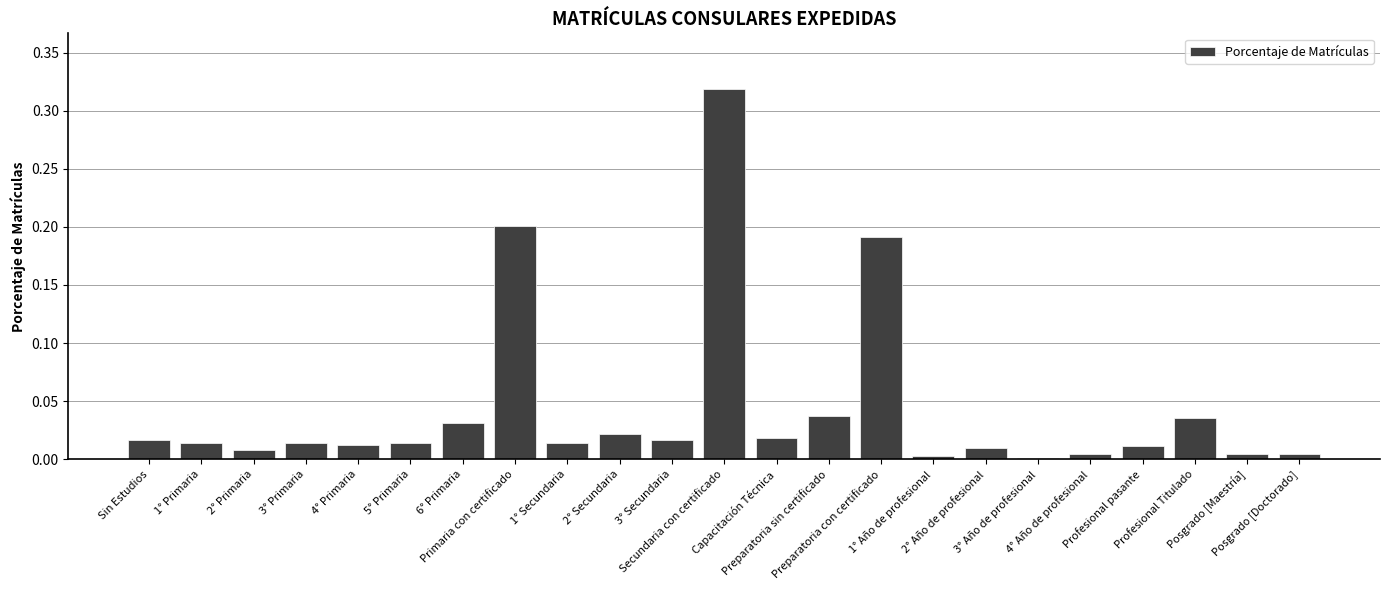

What is the label of the 20th bar from the left?

Profesional pasante